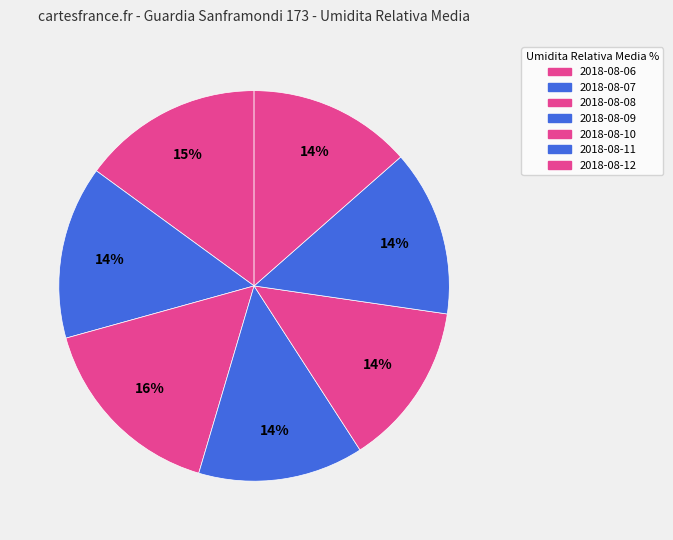

Which category has the biggest portion of the pie?

2018-08-08